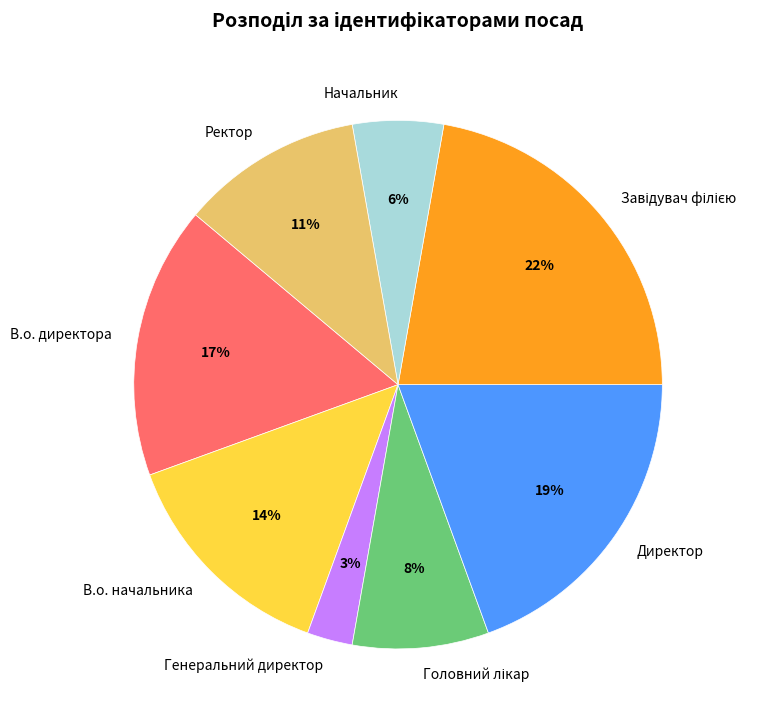

The В.о. директора slice represents 17% of the pie. True or false?

True